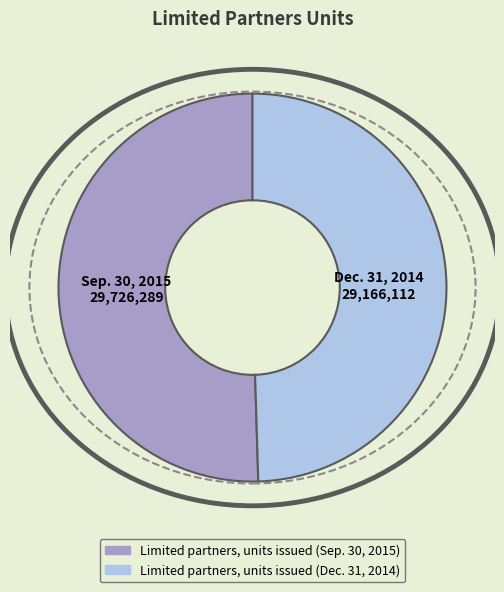

Which has a higher value, Limited partners, units issued (Sep. 30, 2015) or Limited partners, units issued (Dec. 31, 2014)?

Limited partners, units issued (Sep. 30, 2015)